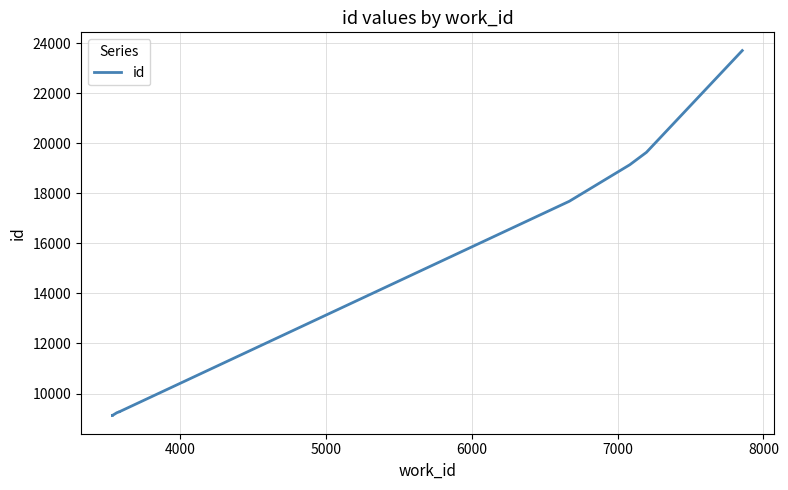

How many lines are shown in the chart?

1